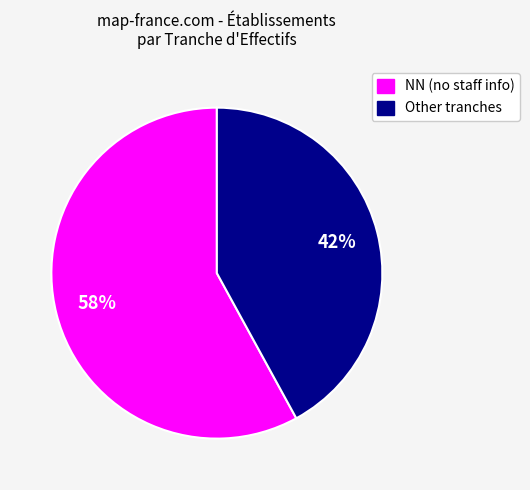

To the nearest percent, what portion does NN (no staff info) represent?

58%